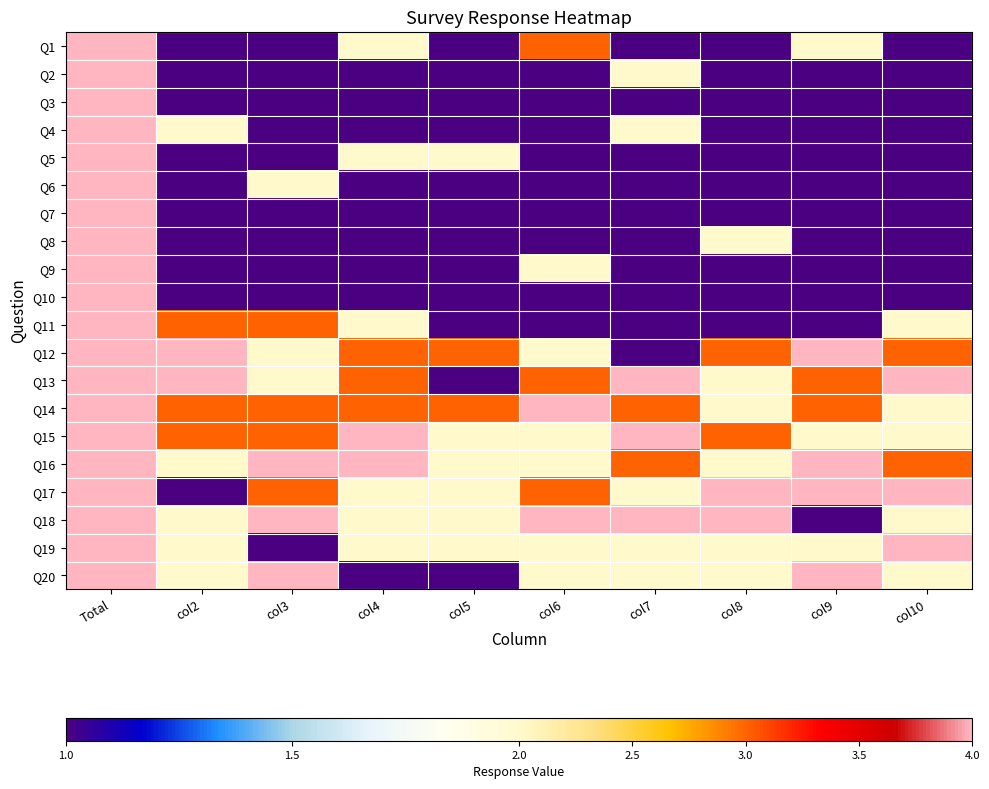

Reading left to right, extract all data points from this chart.

Q1: Total=34	col2=1	col3=1	col4=2	col5=1	col6=3	col7=1	col8=1	col9=2	col10=1
Q2: Total=26	col2=1	col3=1	col4=1	col5=1	col6=1	col7=2	col8=1	col9=1	col10=1
Q3: Total=25	col2=1	col3=1	col4=1	col5=1	col6=1	col7=1	col8=1	col9=1	col10=1
Q4: Total=38	col2=2	col3=1	col4=1	col5=1	col6=1	col7=2	col8=1	col9=1	col10=1
Q5: Total=29	col2=1	col3=1	col4=2	col5=2	col6=1	col7=1	col8=1	col9=1	col10=1
Q6: Total=27	col2=1	col3=2	col4=1	col5=1	col6=1	col7=1	col8=1	col9=1	col10=1
Q7: Total=34	col2=1	col3=1	col4=1	col5=1	col6=1	col7=1	col8=1	col9=1	col10=1
Q8: Total=28	col2=1	col3=1	col4=1	col5=1	col6=1	col7=1	col8=2	col9=1	col10=1
Q9: Total=33	col2=1	col3=1	col4=1	col5=1	col6=2	col7=1	col8=1	col9=1	col10=1
Q10: Total=22	col2=1	col3=1	col4=1	col5=1	col6=1	col7=1	col8=1	col9=1	col10=1
Q11: Total=34	col2=3	col3=3	col4=2	col5=1	col6=1	col7=1	col8=1	col9=1	col10=2
Q12: Total=37	col2=4	col3=2	col4=3	col5=3	col6=2	col7=1	col8=3	col9=4	col10=3
Q13: Total=28	col2=4	col3=2	col4=3	col5=1	col6=3	col7=4	col8=2	col9=3	col10=4
Q14: Total=29	col2=3	col3=3	col4=3	col5=3	col6=4	col7=3	col8=2	col9=3	col10=2
Q15: Total=28	col2=3	col3=3	col4=4	col5=2	col6=2	col7=4	col8=3	col9=2	col10=2
Q16: Total=28	col2=2	col3=4	col4=4	col5=2	col6=2	col7=3	col8=2	col9=4	col10=3
Q17: Total=32	col2=1	col3=3	col4=2	col5=2	col6=3	col7=2	col8=4	col9=4	col10=4
Q18: Total=28	col2=2	col3=4	col4=2	col5=2	col6=4	col7=4	col8=4	col9=1	col10=2
Q19: Total=38	col2=2	col3=1	col4=2	col5=2	col6=2	col7=2	col8=2	col9=2	col10=4
Q20: Total=28	col2=2	col3=4	col4=1	col5=1	col6=2	col7=2	col8=2	col9=4	col10=2